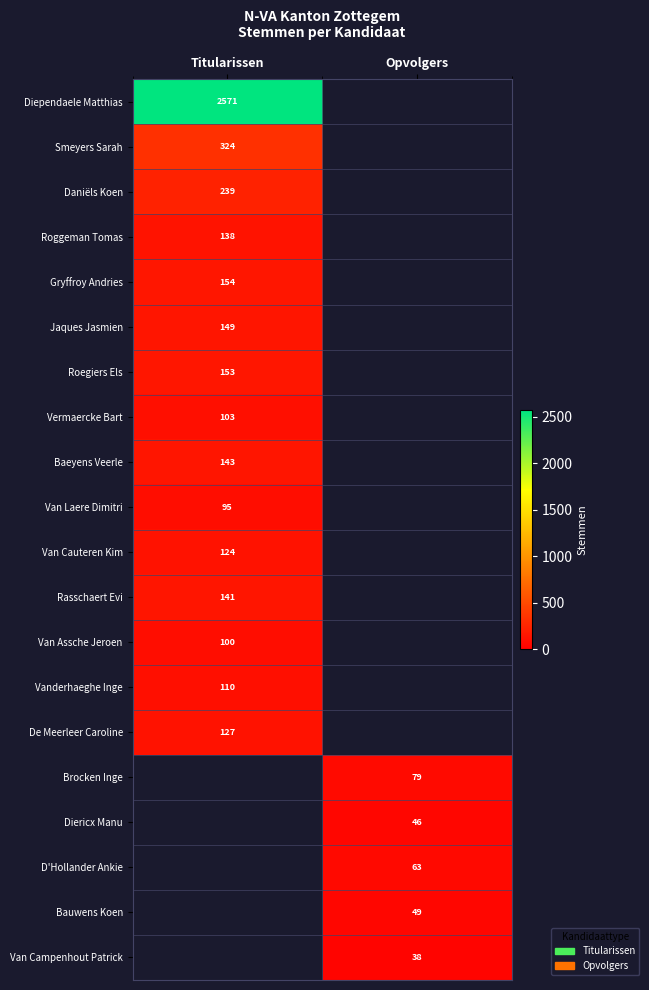

The value of Roegiers Els at Titularissen is 33. True or false?

False